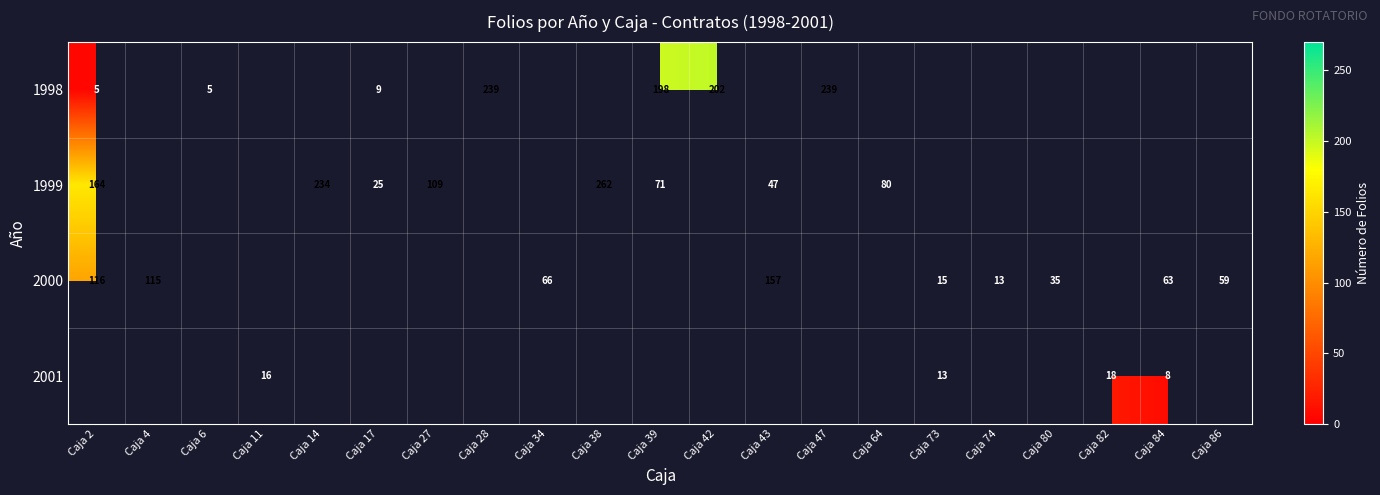

True or false: 1998 has a value of 368 at Caja 47.

False